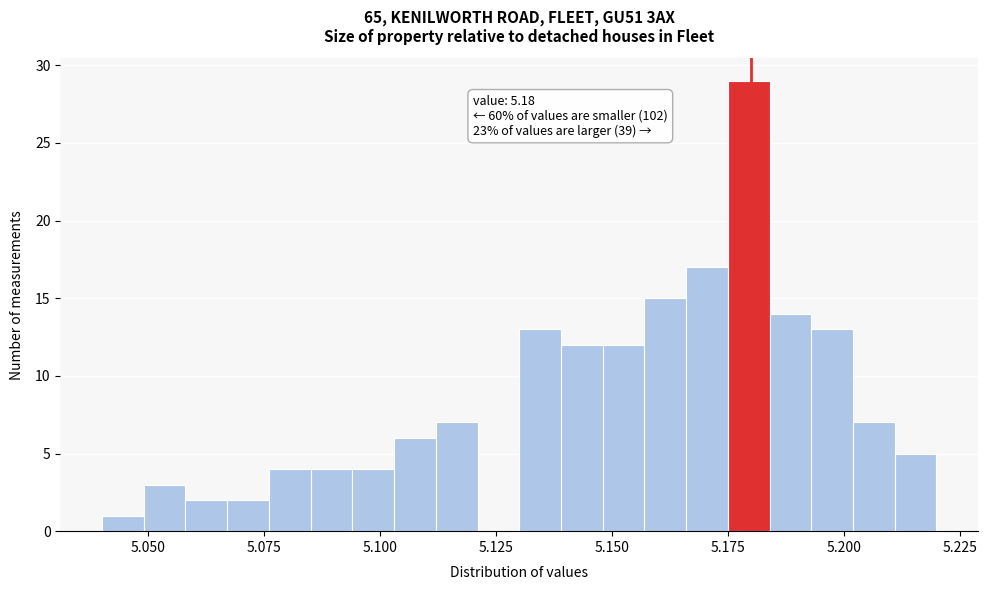

Read against the x-axis, roughly where is the centre of the tallest bar?

5.180